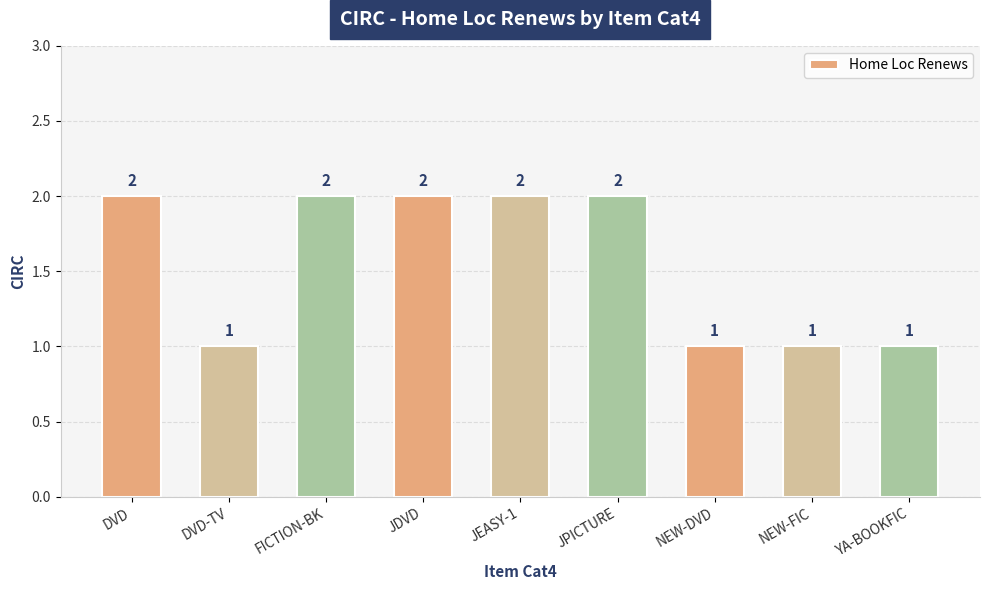

True or false: the data shows 1 at JDVD.

False